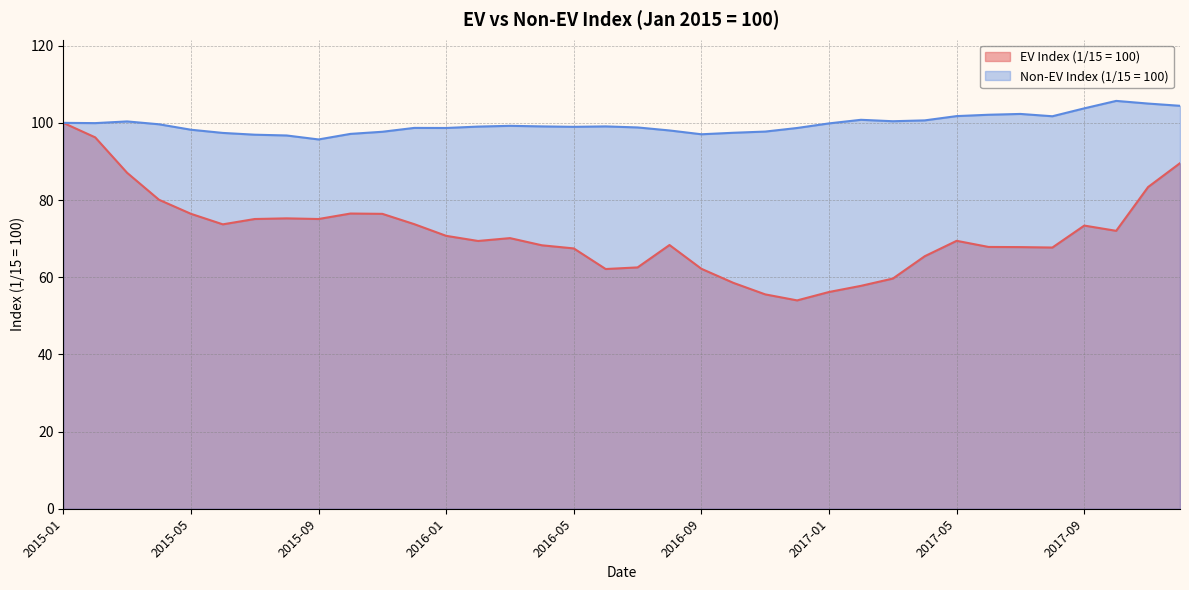

What position from the left is 2015-12?

12